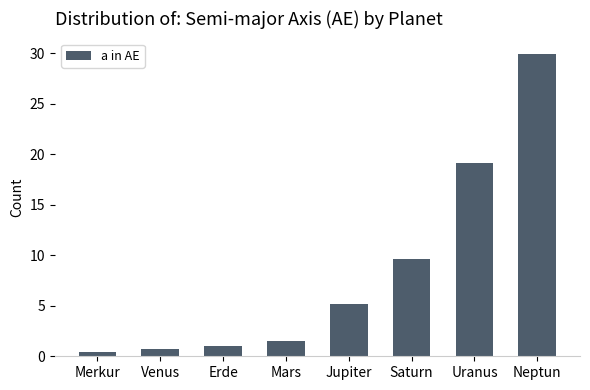

Rank the categories by value from lowest to highest.

Merkur, Venus, Erde, Mars, Jupiter, Saturn, Uranus, Neptun